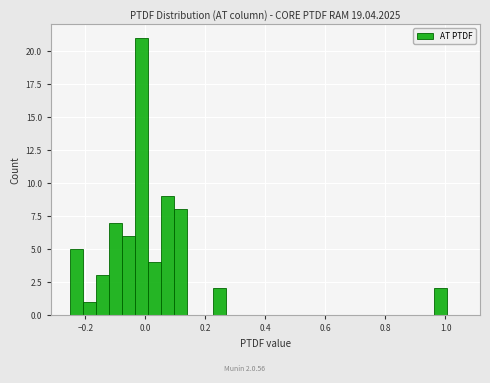

Around what value on the x-axis is the tallest bar? Give the approximate position of its centre, as read against the axis.

-0.02